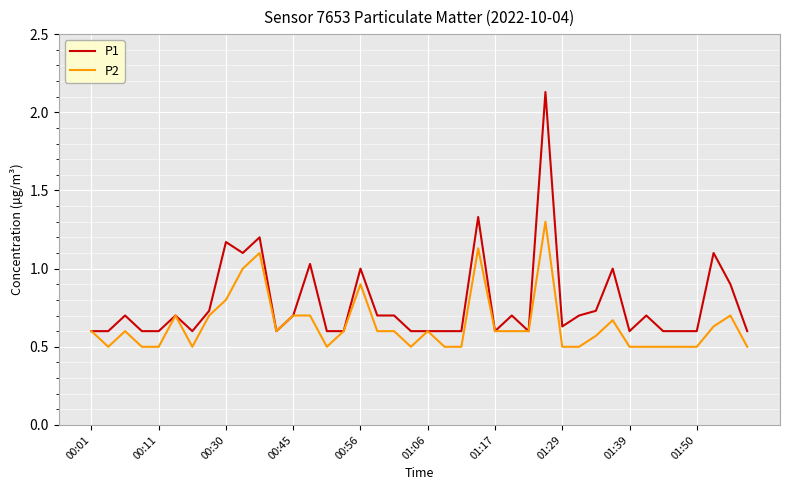

Which series has the largest total across all categories?

P1